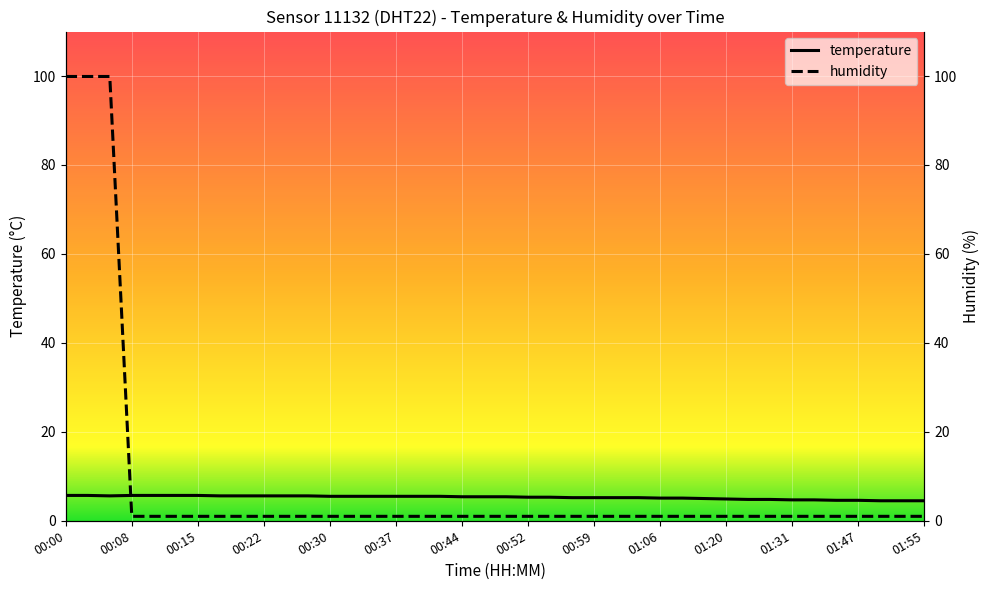

What is the sum of the temperature values at 00:03 and 00:54?

11.0